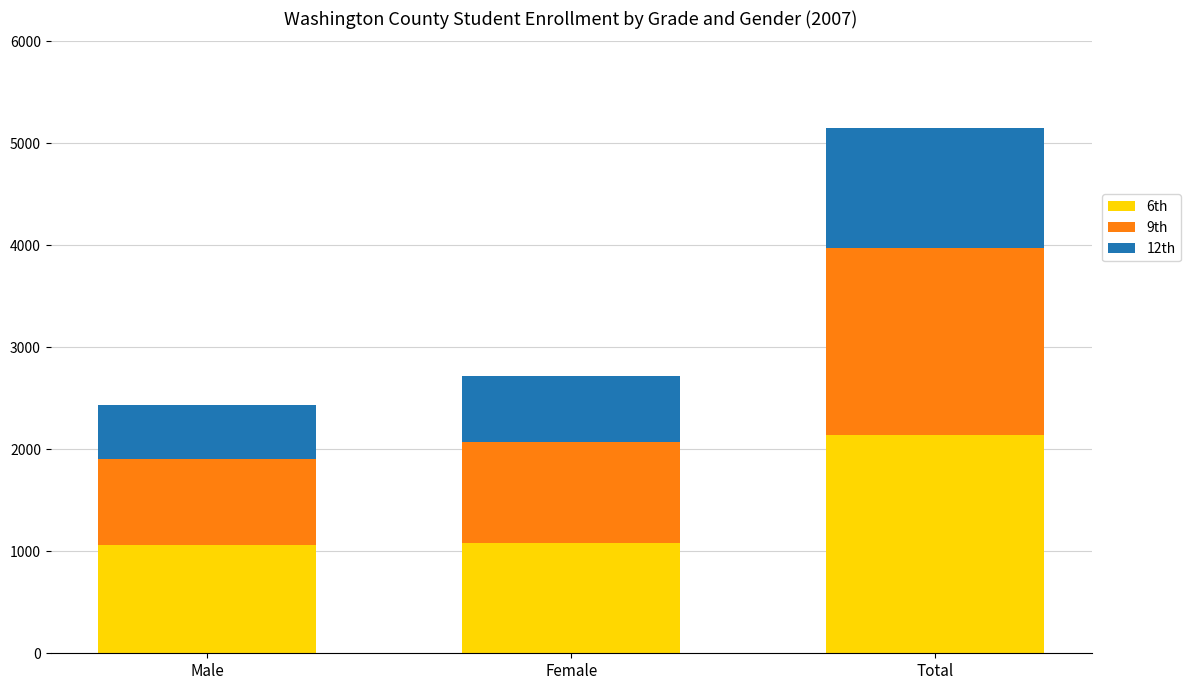

At which category is the sum across all series the highest?

Total